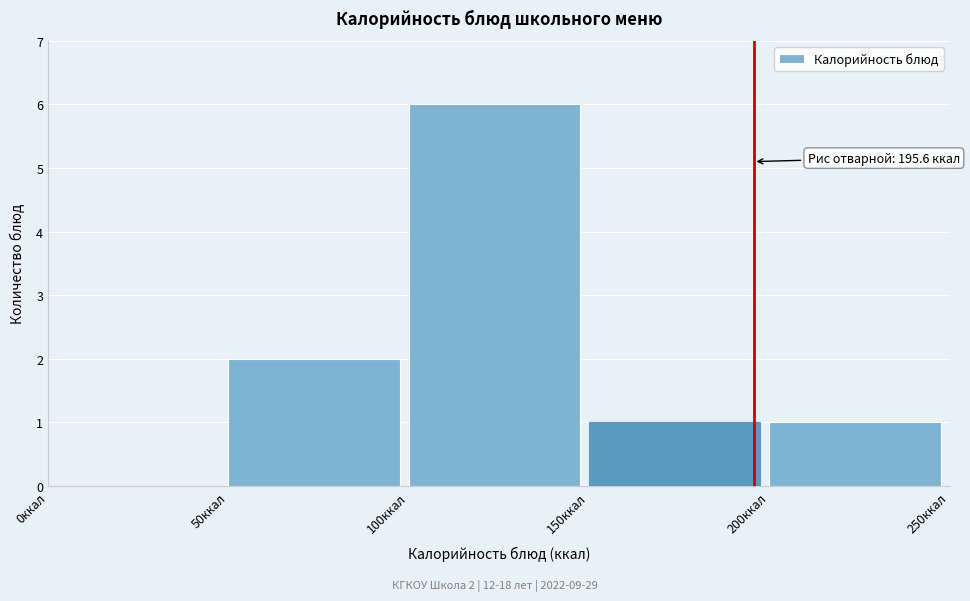

Over which range of the x-axis is the bar tallest?

100 to 150